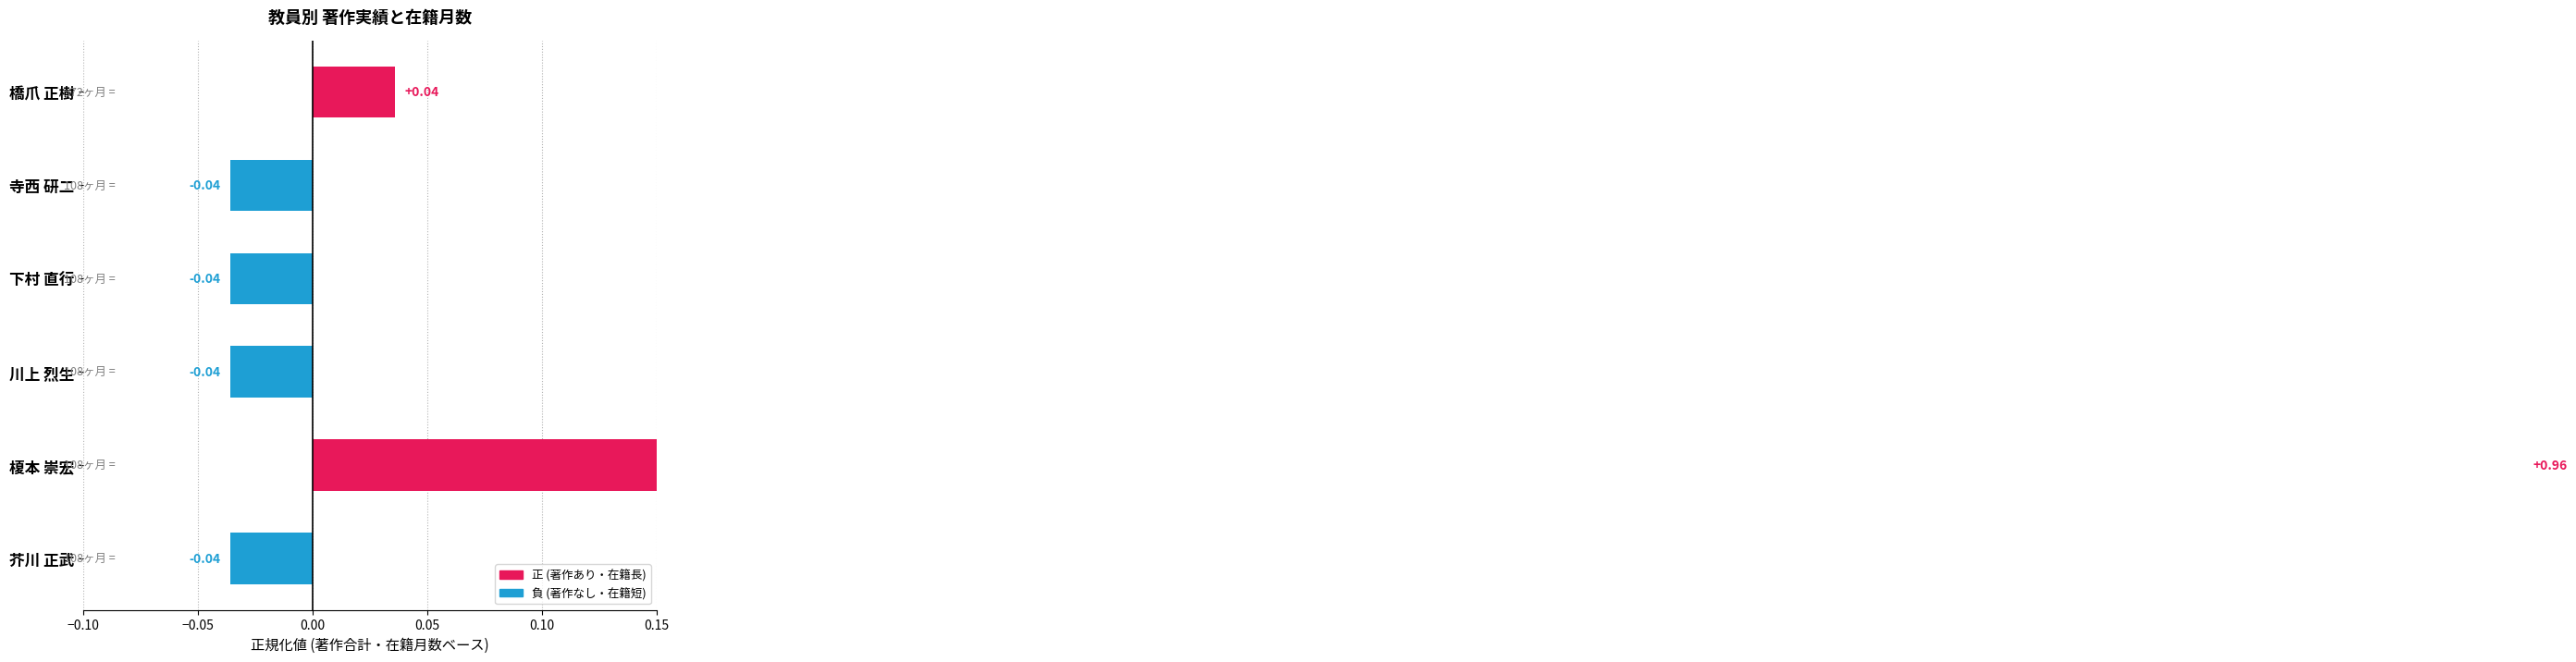

Is it true that the value at 寺西 研二 is -0.1?

False